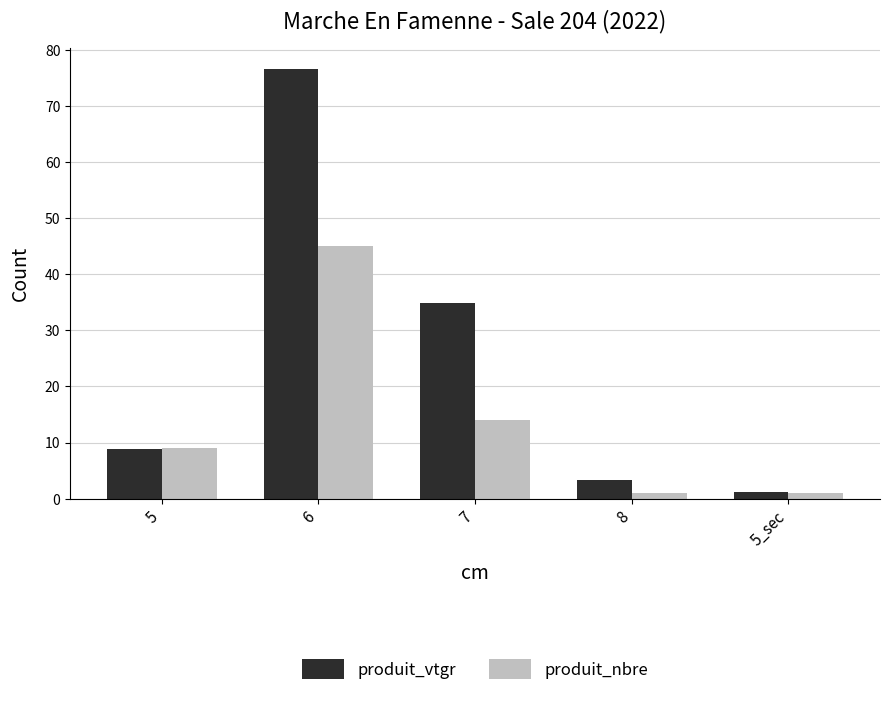

Where is produit_vtgr nearest to the value 38?

7